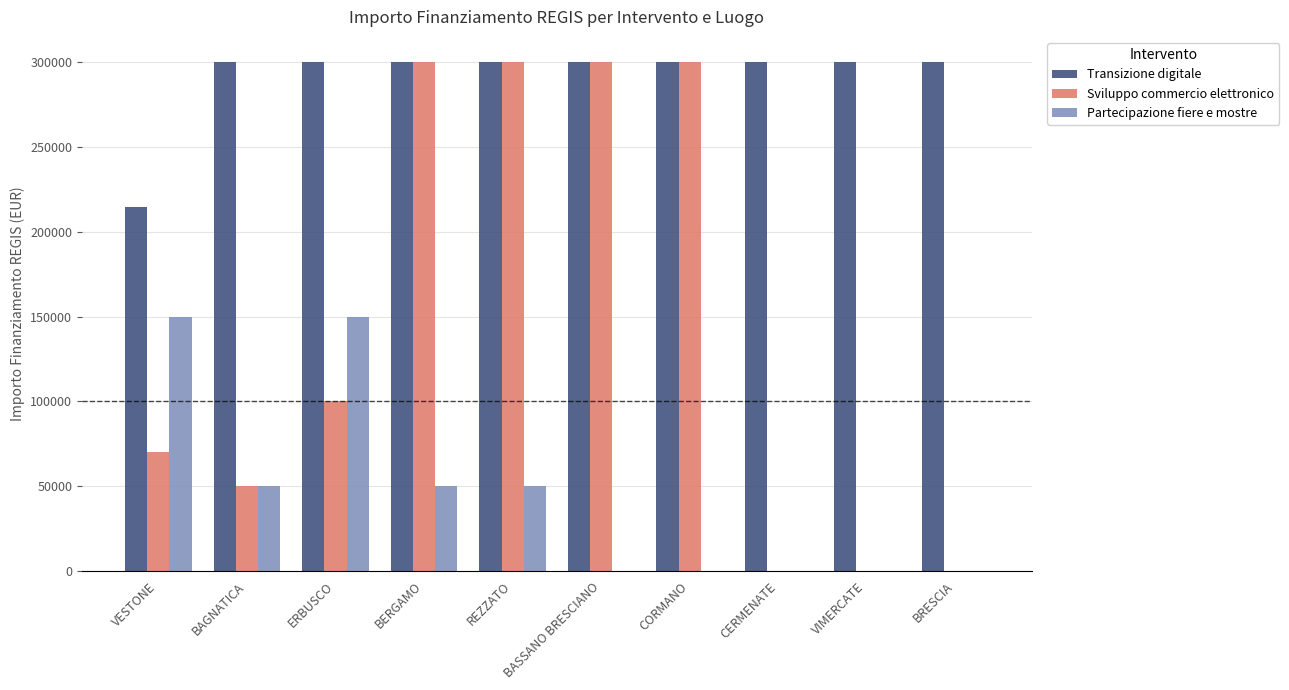

True or false: Sviluppo commercio elettronico has a value of 70000 at VESTONE.

True